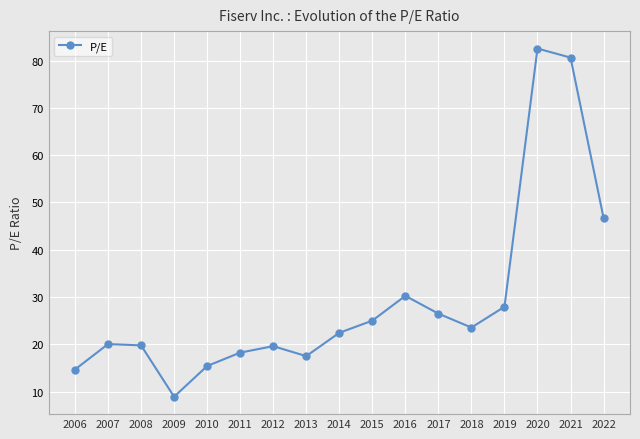

How many interior local valleys (lower than both neighbors) does the data have?

3